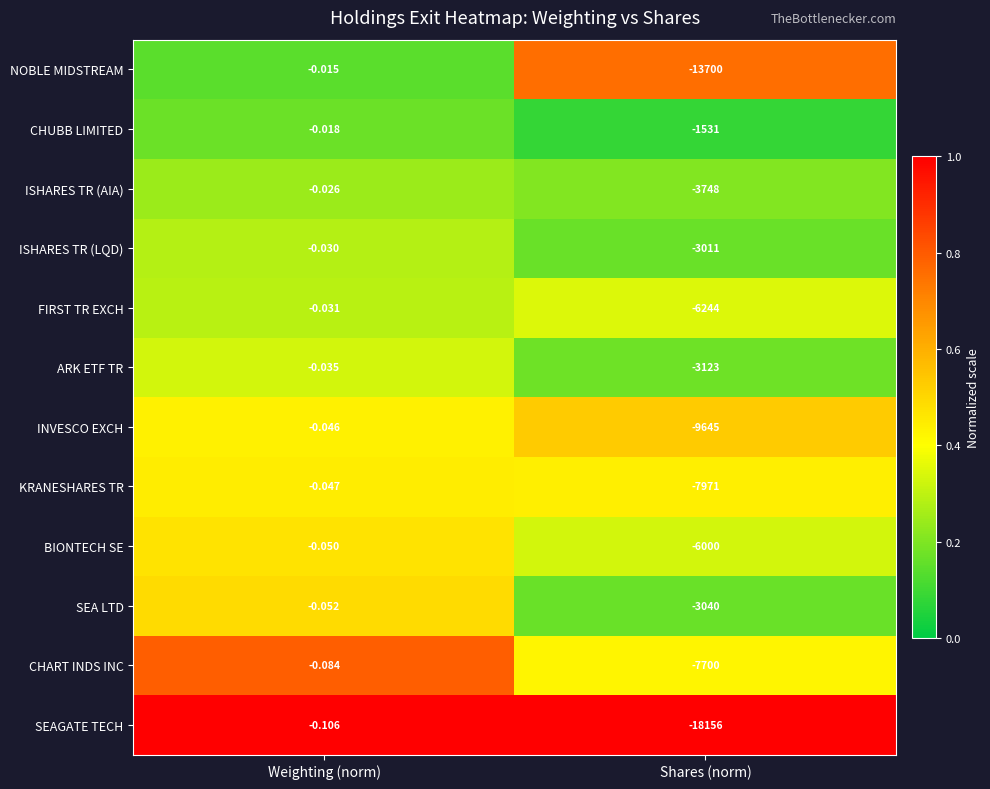

Rank the series by their maximum value, from lowest to highest.

SEAGATE TECH, CHART INDS INC, SEA LTD, BIONTECH SE, KRANESHARES TR, INVESCO EXCH, ARK ETF TR, FIRST TR EXCH, ISHARES TR (LQD), ISHARES TR (AIA), CHUBB LIMITED, NOBLE MIDSTREAM